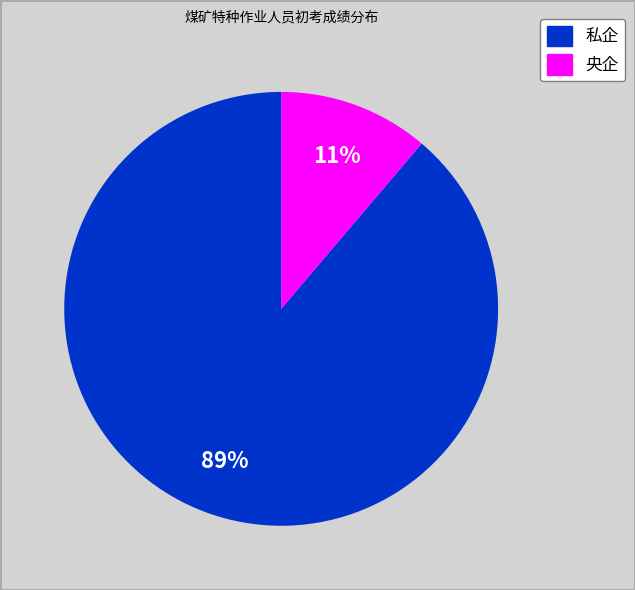

To the nearest percent, what is the difference between the largest and smallest slice percentages?

78%